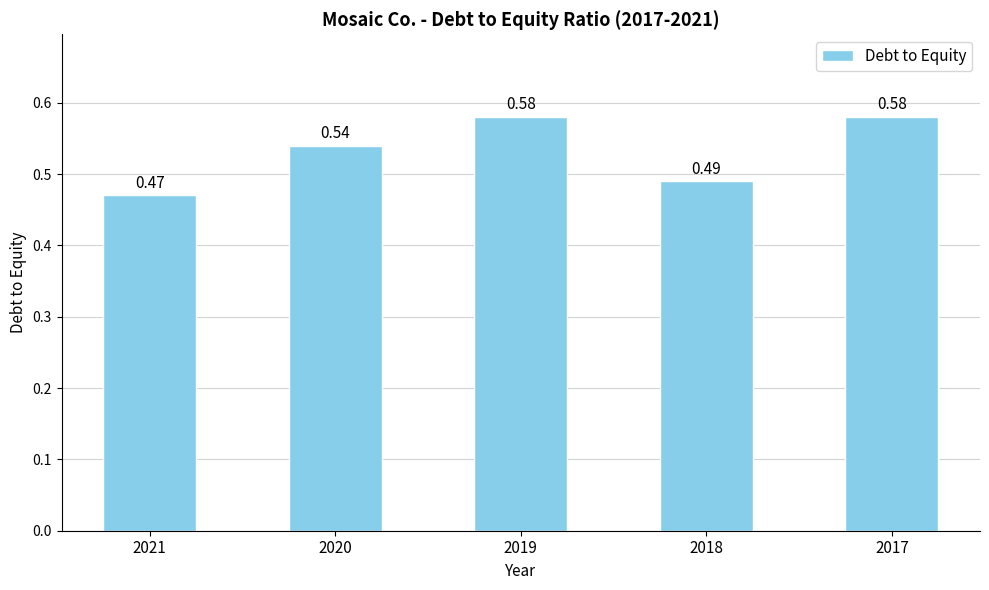

Between 2019 and 2020, which is larger?

2019